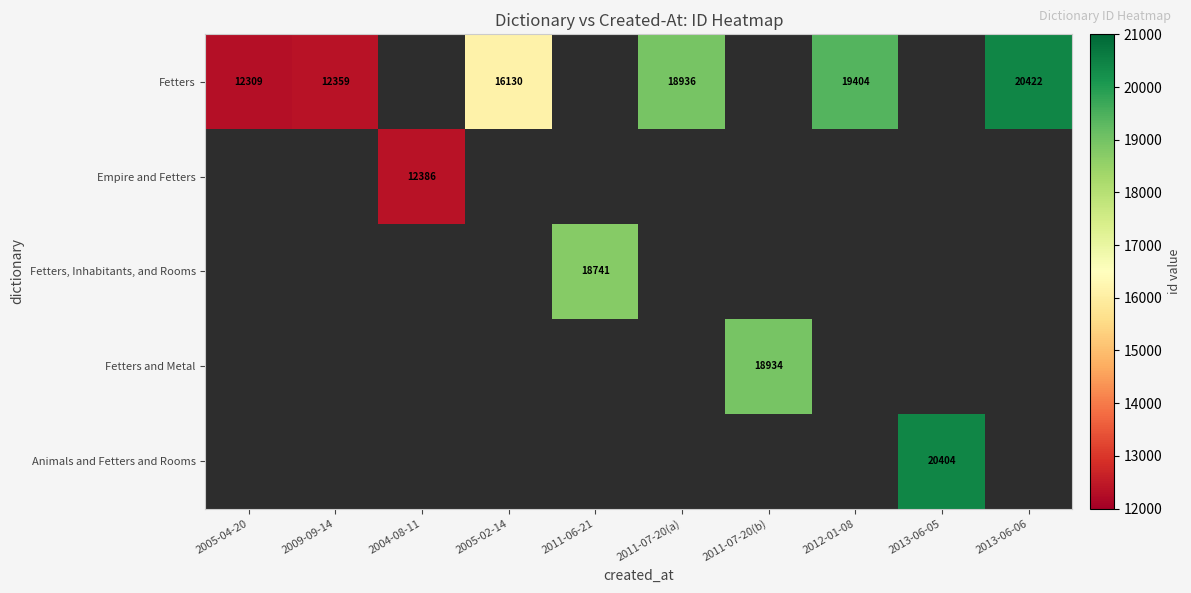

What is the greatest value displayed?

20422.0